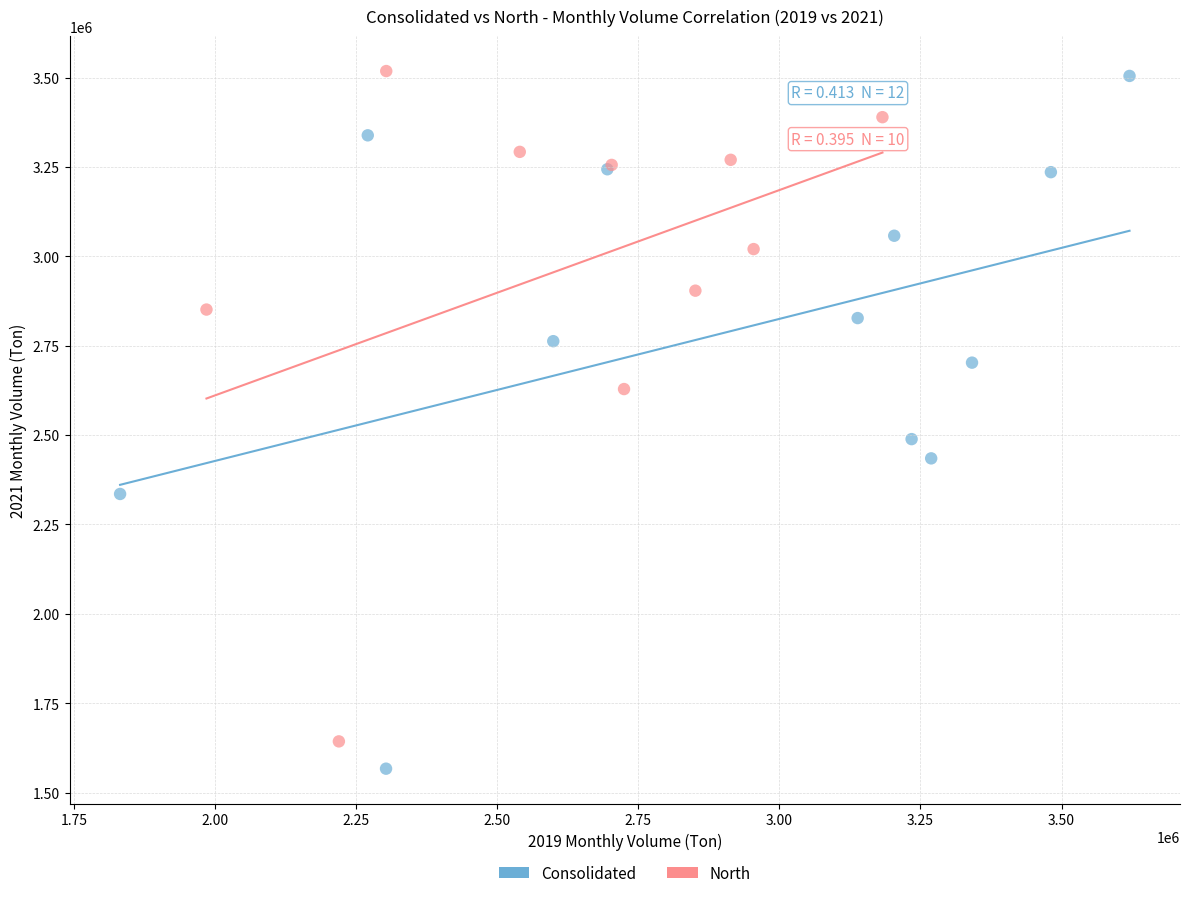

What are all the series names shown in the legend?

Consolidated, North